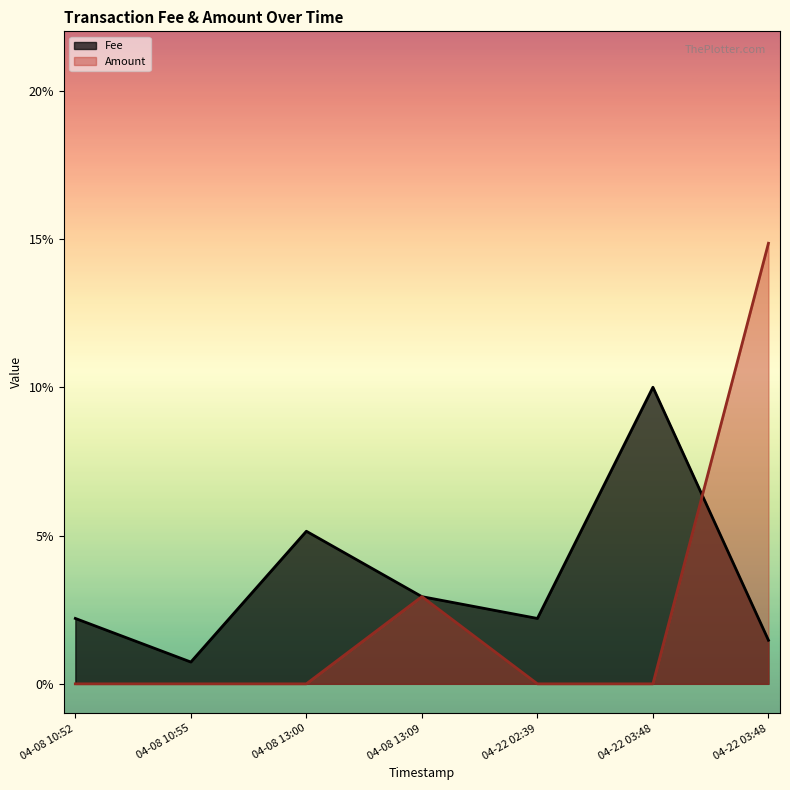

Which series has the largest range (max minus min)?

Amount